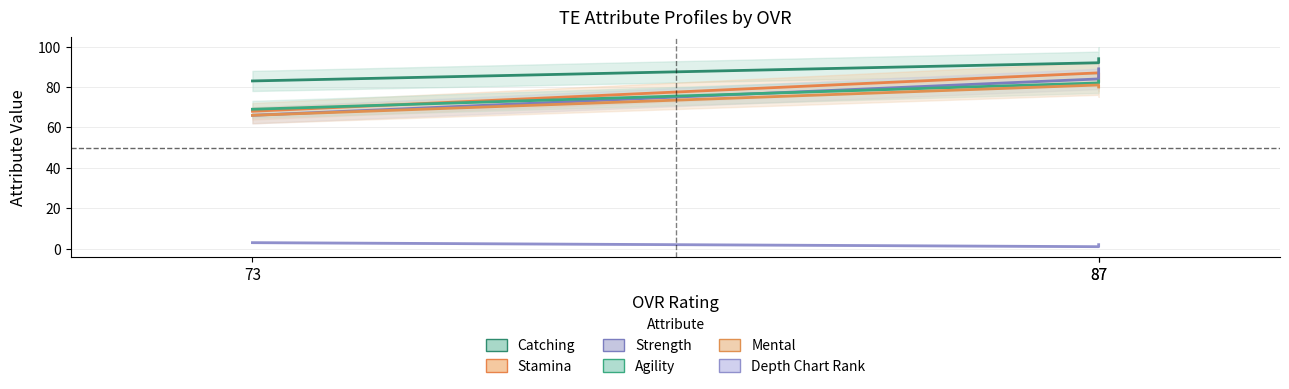

Reading left to right, what are all the values shown in this chart?

Catching: 83	92	94
Stamina: 68	87	83
Strength: 66	84	89
Agility: 69	82	83
Mental: 66	81	80
Depth Chart Rank: 3	1	2